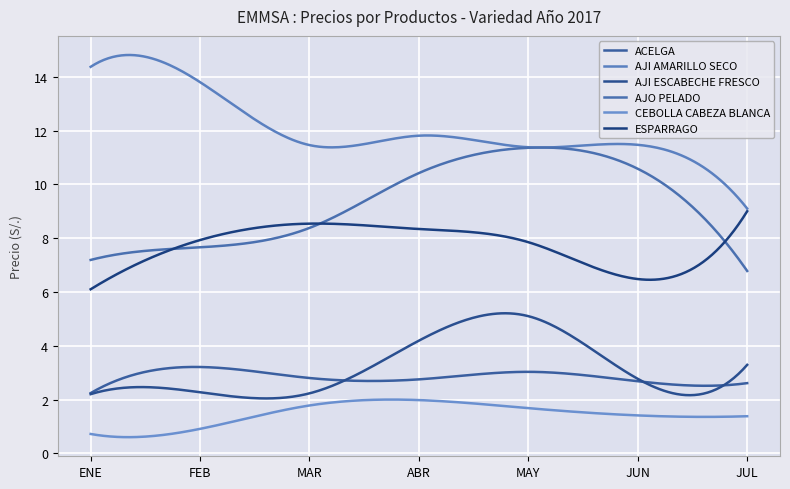

Reading left to right, transcribe all the data shown in this chart.

ACELGA: 2.2	3.2	2.8	2.8	3.0	2.7	2.6
AJI AMARILLO SECO: 14.4	13.8	11.5	11.8	11.4	11.5	9.1
AJI ESCABECHE FRESCO: 2.2	2.3	2.2	4.2	5.1	2.8	3.3
AJO PELADO: 7.2	7.7	8.4	10.4	11.4	10.6	6.8
CEBOLLA CABEZA BLANCA: 0.7	0.9	1.8	2.0	1.7	1.4	1.4
ESPARRAGO: 6.1	7.9	8.5	8.3	7.8	6.5	9.0